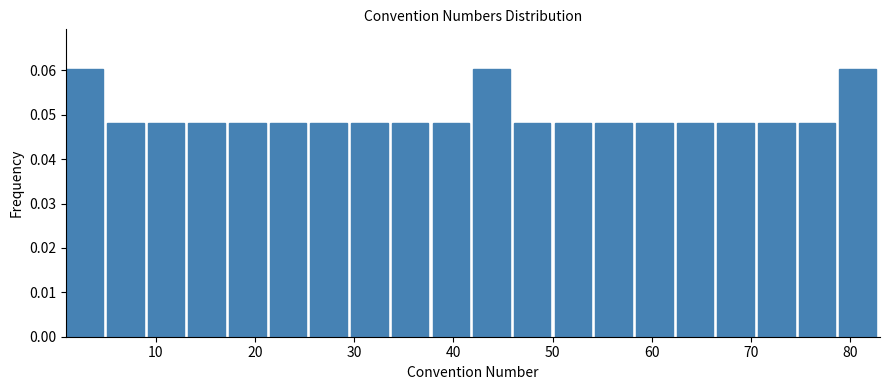

What is the height of the bar covering 42.0 to 46.1 on the x-axis? Neither the bar edges nor the heights are printed on the chart, so give them approximately, as read against the axes.

0.060